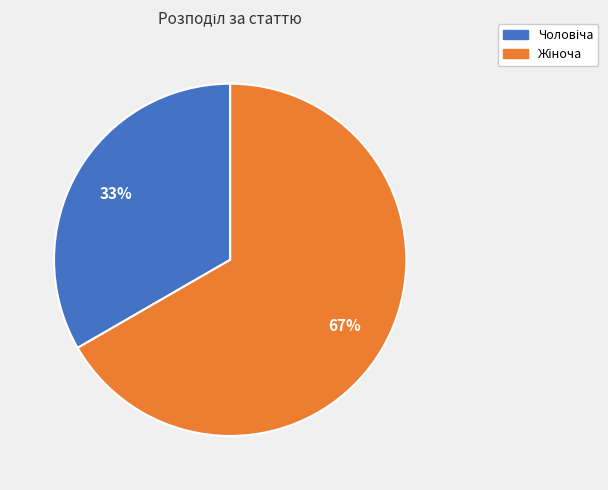

Is there a majority slice in this chart?

Yes